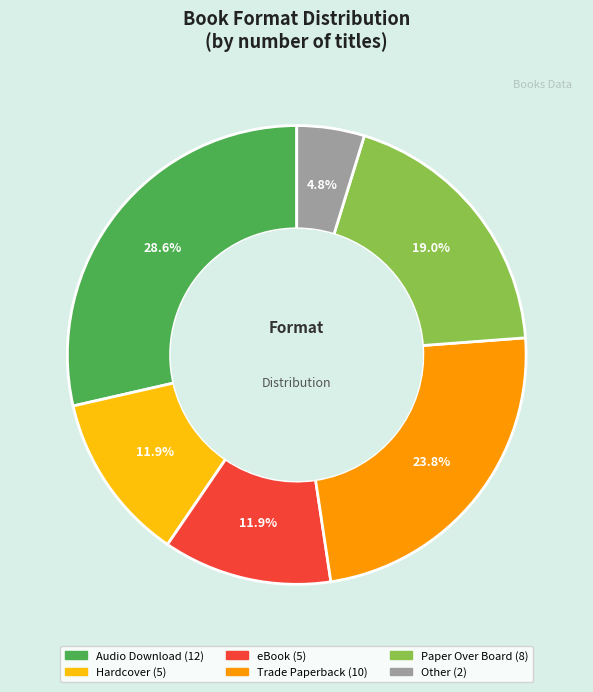

Count the number of slices in the pie.

6